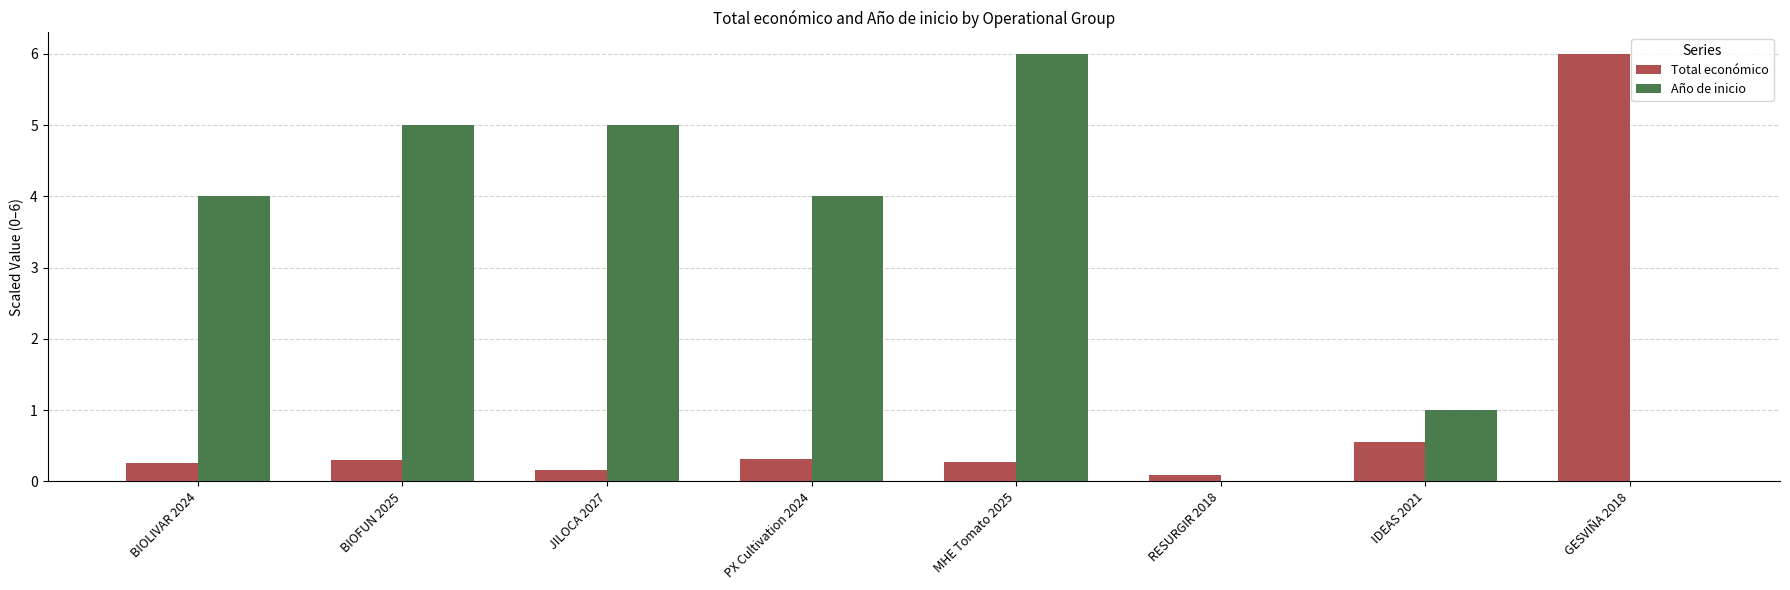

Reading left to right, transcribe all the data shown in this chart.

Total económico: 0.3	0.3	0.2	0.3	0.3	0.1	0.5	6.0
Año de inicio: 4.0	5.0	5.0	4.0	6.0	0.0	1.0	0.0